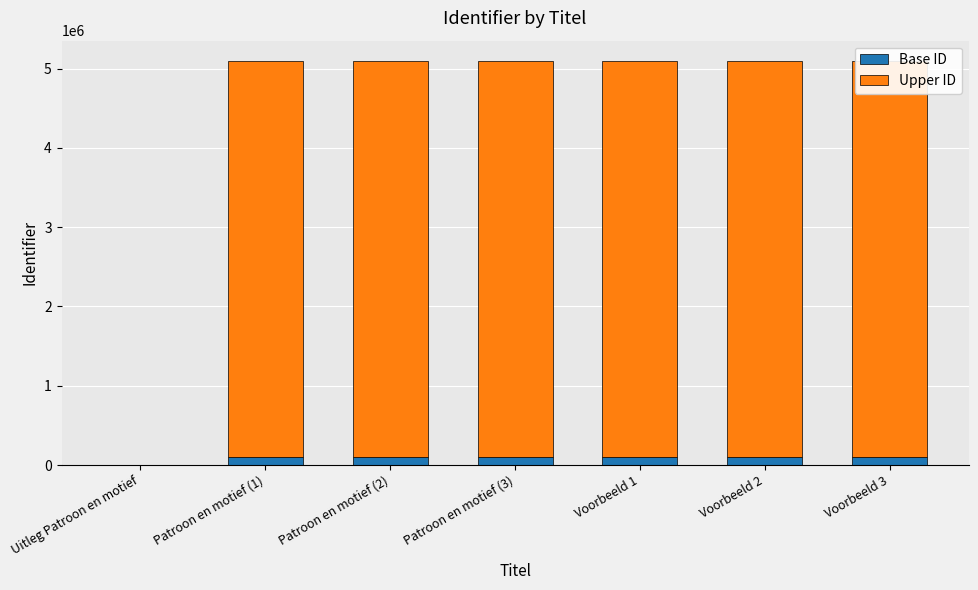

What is the label of the 7th bar from the left?

Voorbeeld 3